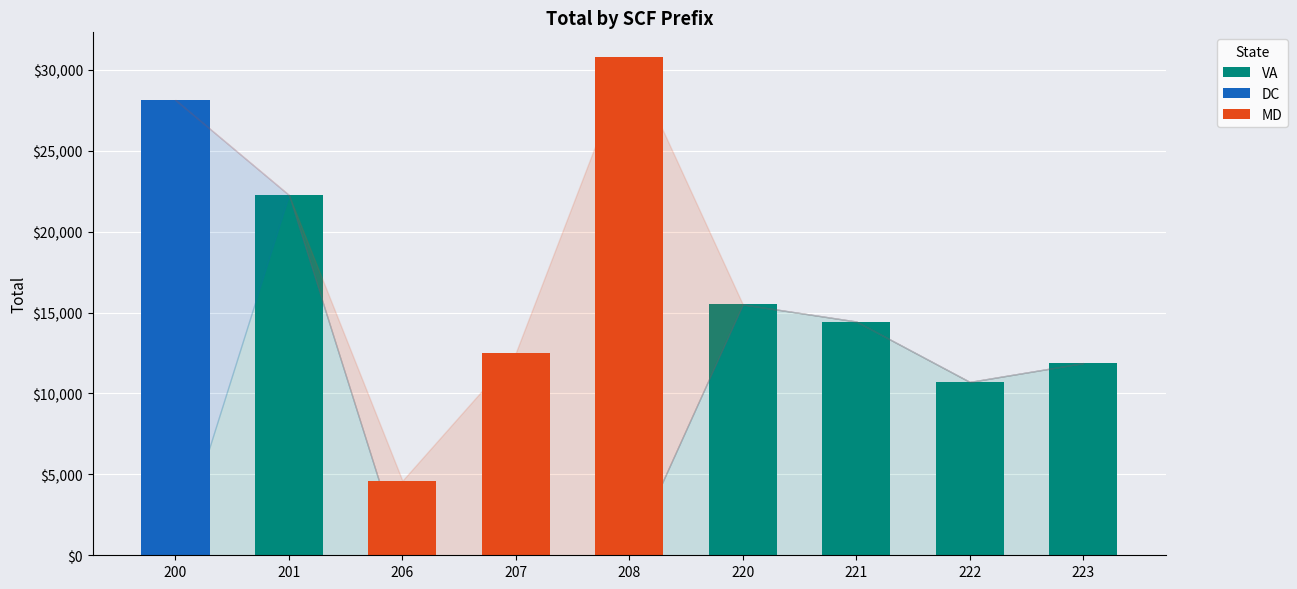

The value of VA at 200 is 0. True or false?

True